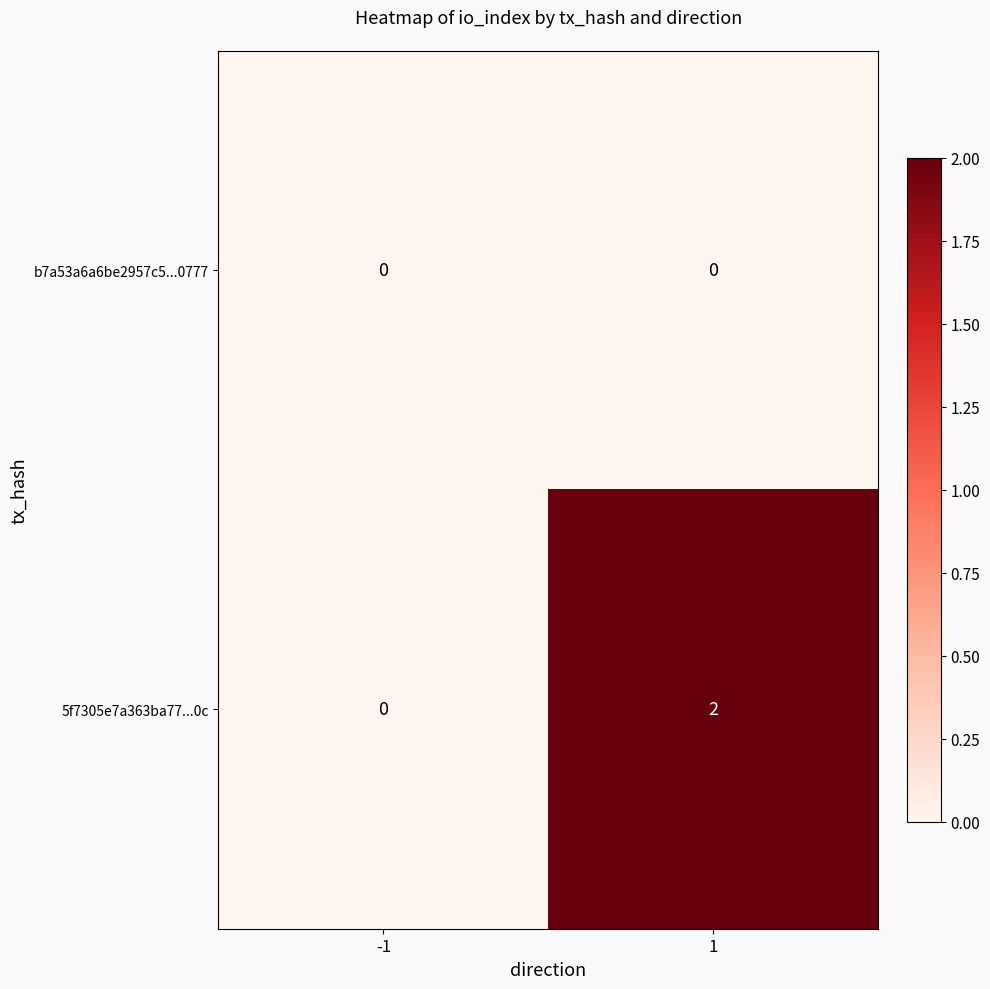

Which series has the largest total across all categories?

5f7305e7a363ba77...0c